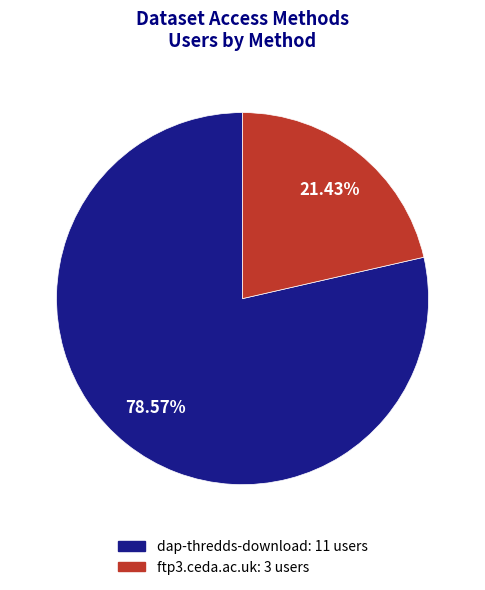

Approximately how many times larger is the value at dap-thredds-download compared to ftp3.ceda.ac.uk?

3.7